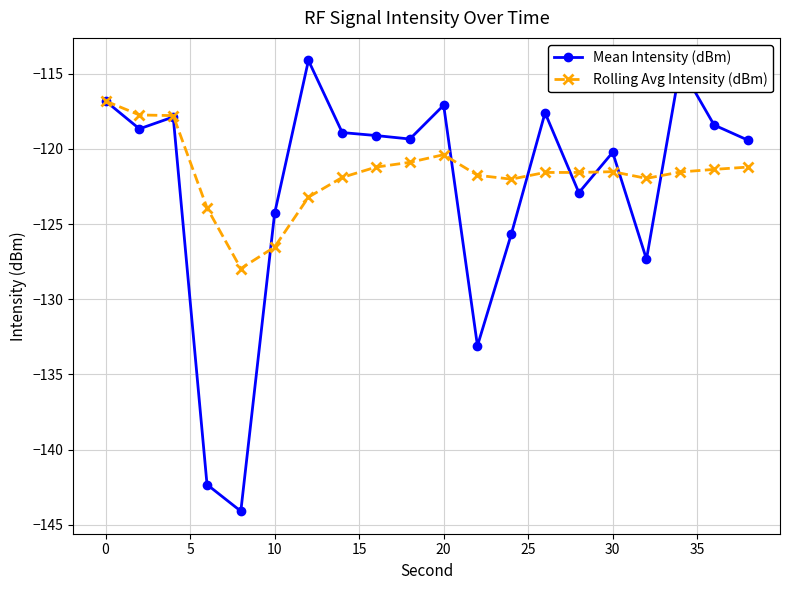

What is the sum of all Rolling Avg Intensity (dBm) values?

-2433.0